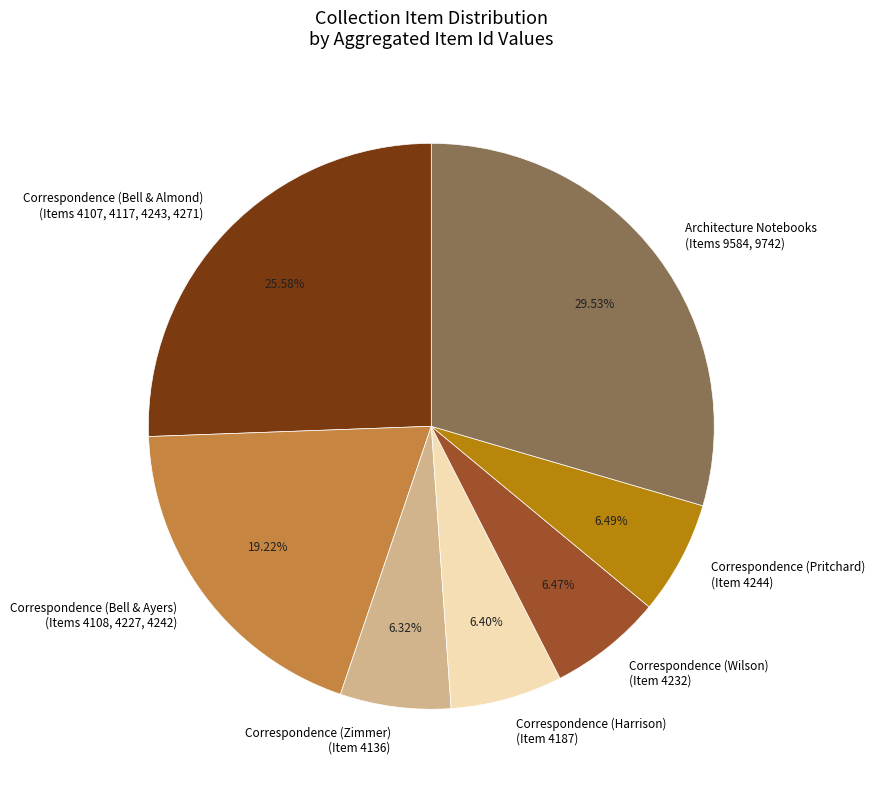

Does Correspondence (Pritchard) (Item 4244) represent more than half of the total?

No